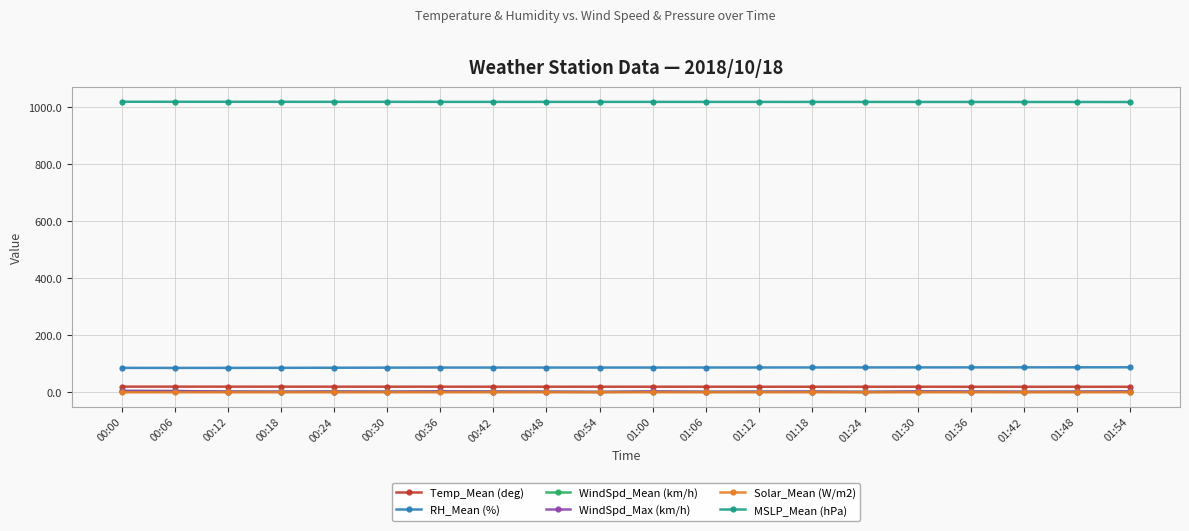

Is it true that MSLP_Mean (hPa) equals 608.8 at 01:42?

False